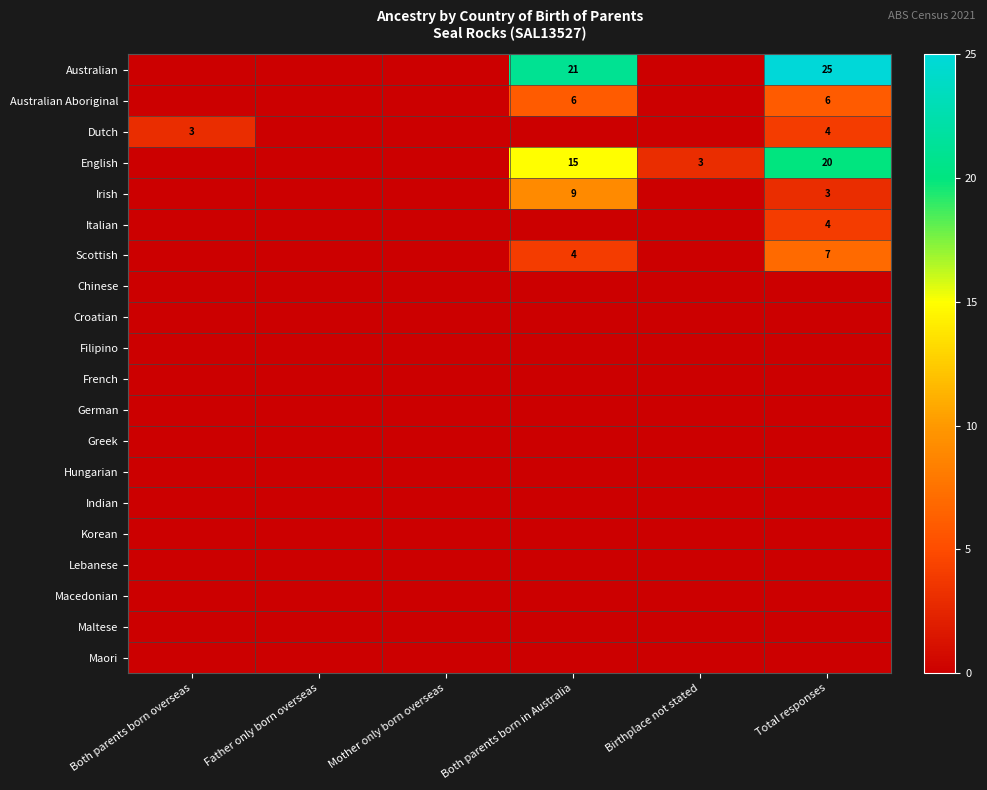

What is the sum of all English values?

38